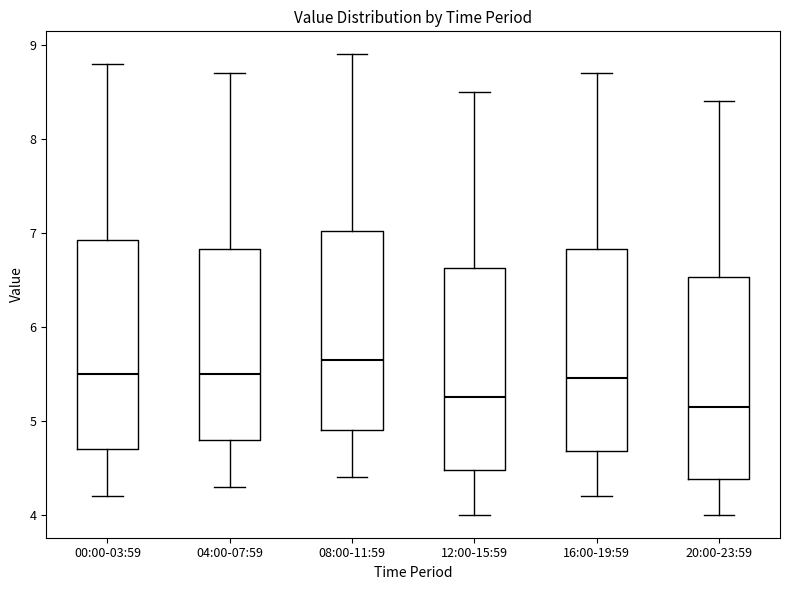

Reading left to right, transcribe this box plot: for each box, give where its median line is, the range the box spans, and where its two whiskers end, as read against the y-axis. The values are not printed on the chart, so give them approximately, as read against the axis.

00:00-03:59: median 5.5, box 4.7 to 6.9, whiskers 4.2 to 8.8
04:00-07:59: median 5.5, box 4.8 to 6.8, whiskers 4.3 to 8.7
08:00-11:59: median 5.7, box 4.9 to 7.0, whiskers 4.4 to 8.9
12:00-15:59: median 5.3, box 4.5 to 6.6, whiskers 4.0 to 8.5
16:00-19:59: median 5.5, box 4.7 to 6.8, whiskers 4.2 to 8.7
20:00-23:59: median 5.2, box 4.4 to 6.5, whiskers 4.0 to 8.4